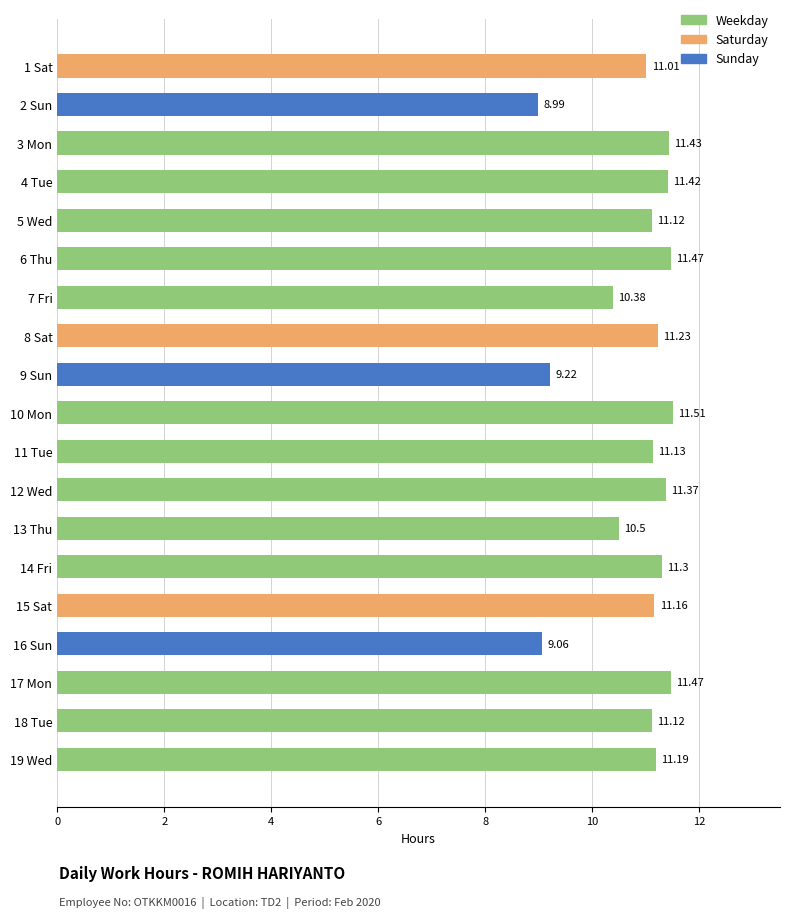

What is the maximum value shown in the chart?

11.5